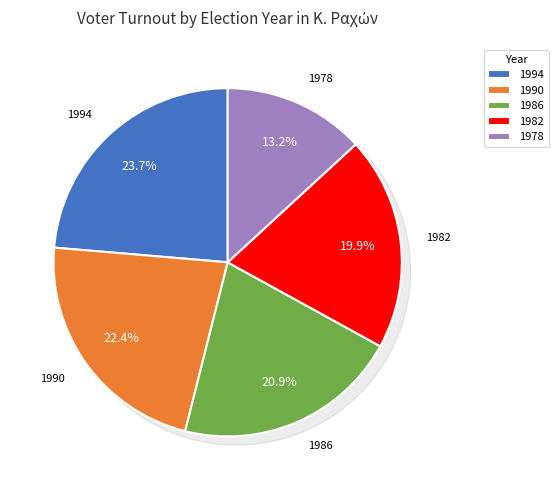

Which category has the biggest portion of the pie?

1994